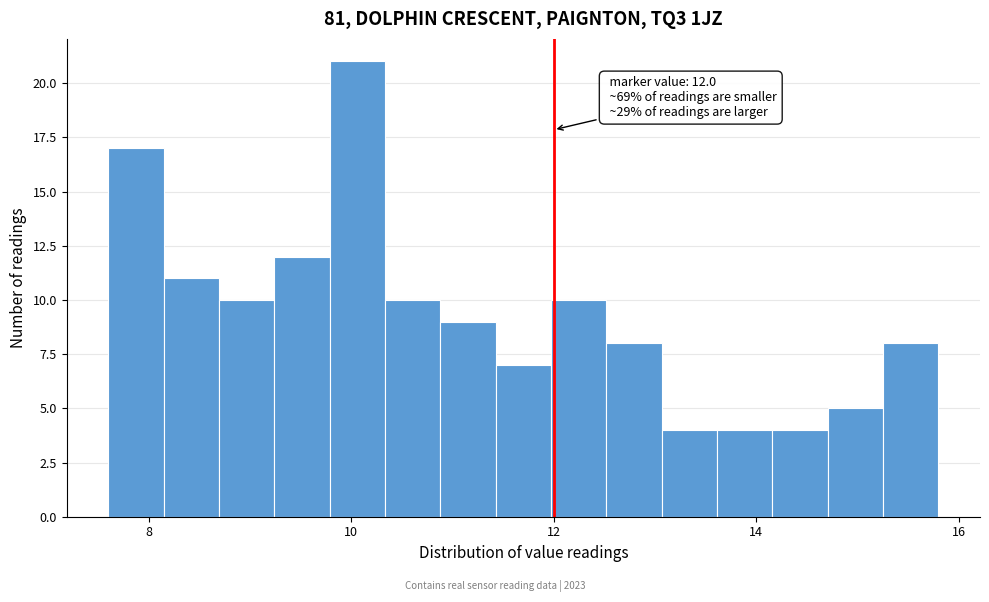

Around what value on the x-axis is the tallest bar? Give the approximate position of its centre, as read against the axis.

10.0